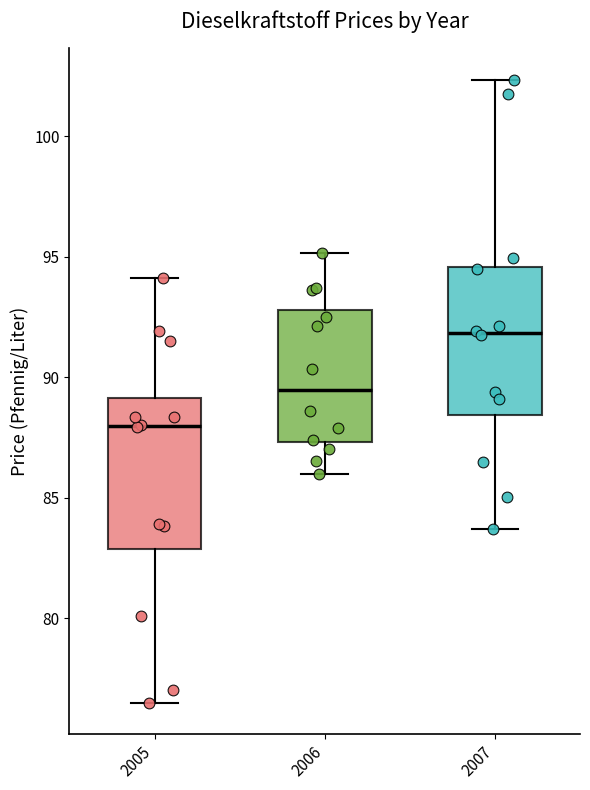

Which box has the lowest median line?

2005